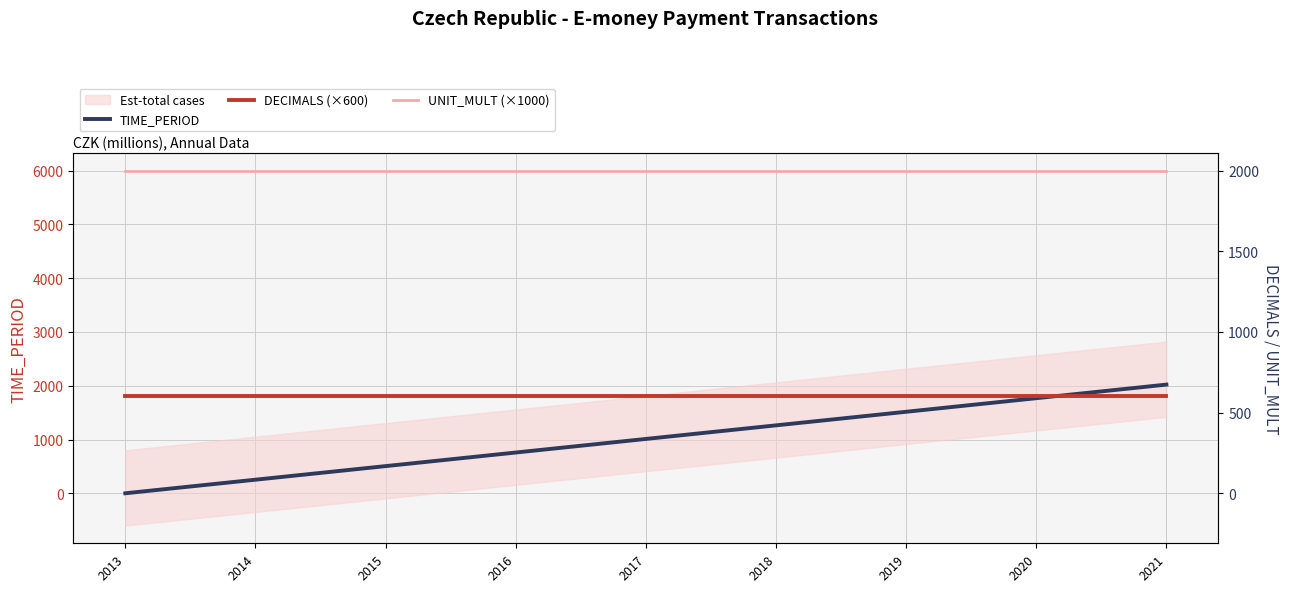

At which category is the sum across all series the highest?

2021